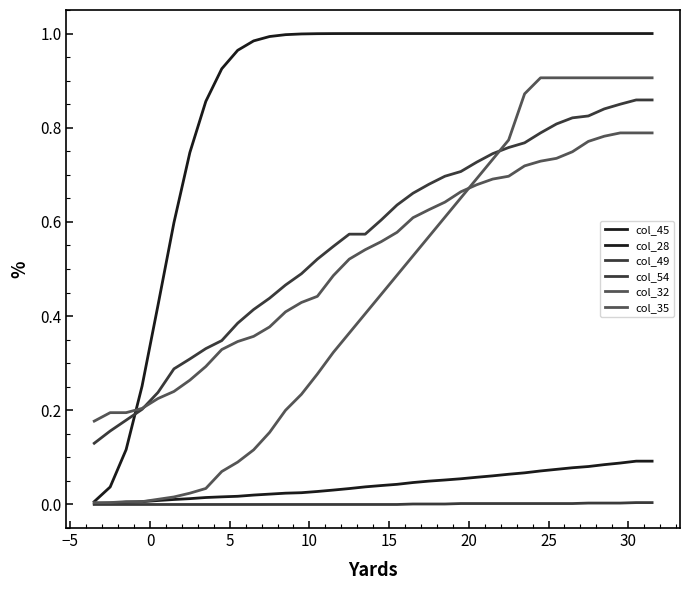

How many lines are shown in the chart?

6